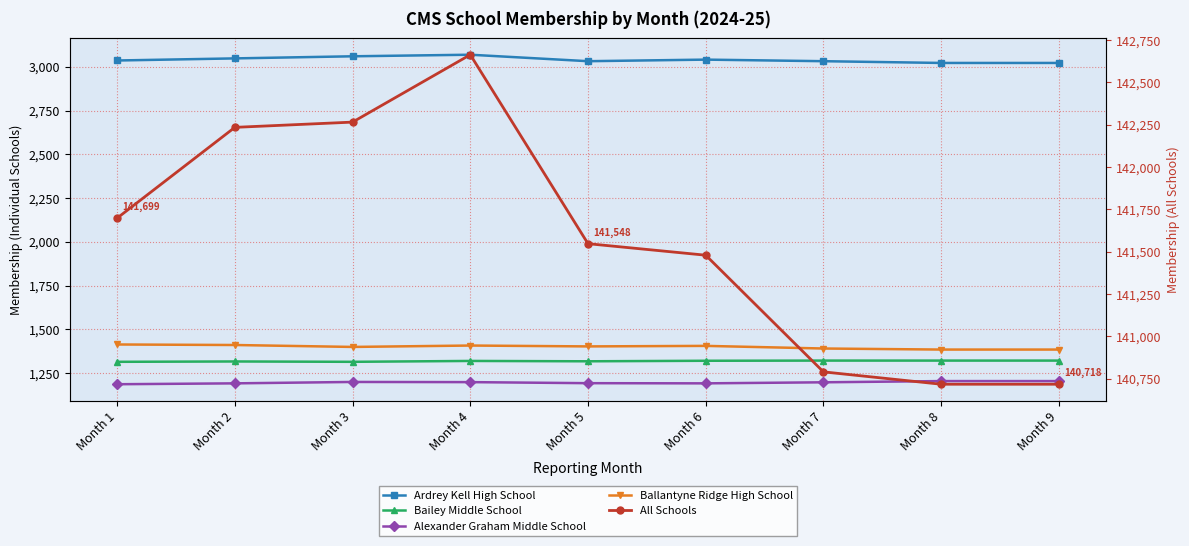

Reading left to right, extract all data points from this chart.

Ardrey Kell High School: Month 1=3036	Month 2=3048	Month 3=3060	Month 4=3069	Month 5=3032	Month 6=3041	Month 7=3032	Month 8=3022	Month 9=3022
Bailey Middle School: Month 1=1315	Month 2=1317	Month 3=1315	Month 4=1320	Month 5=1318	Month 6=1321	Month 7=1322	Month 8=1322	Month 9=1322
Alexander Graham Middle School: Month 1=1187	Month 2=1192	Month 3=1200	Month 4=1199	Month 5=1193	Month 6=1192	Month 7=1198	Month 8=1205	Month 9=1205
Ballantyne Ridge High School: Month 1=1414	Month 2=1411	Month 3=1400	Month 4=1408	Month 5=1403	Month 6=1406	Month 7=1391	Month 8=1385	Month 9=1385
All Schools: Month 1=141699	Month 2=142235	Month 3=142266	Month 4=142664	Month 5=141548	Month 6=141480	Month 7=140791	Month 8=140718	Month 9=140718